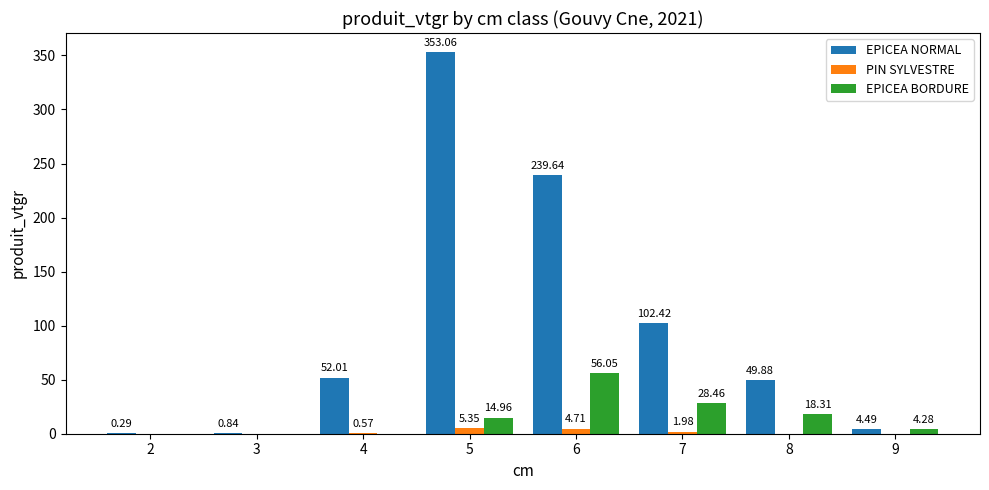

Which series has the largest total across all categories?

EPICEA NORMAL